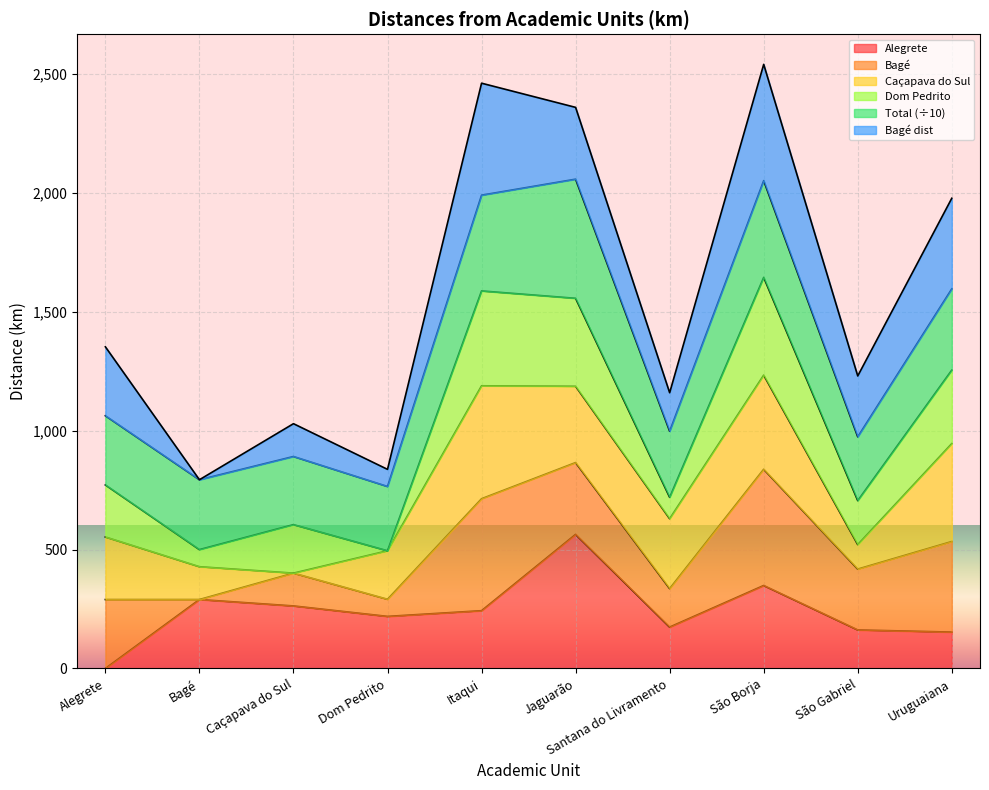

What is the difference between the highest and lowest values at Jaguarão?

4709